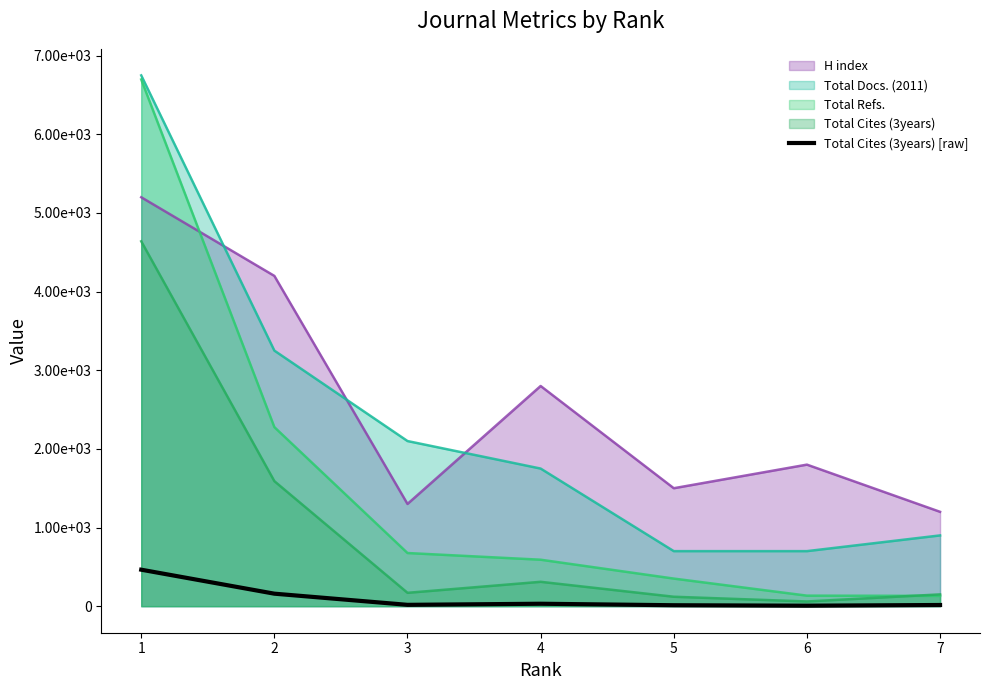

True or false: there are more than 1 points higher than both neighbors.

False